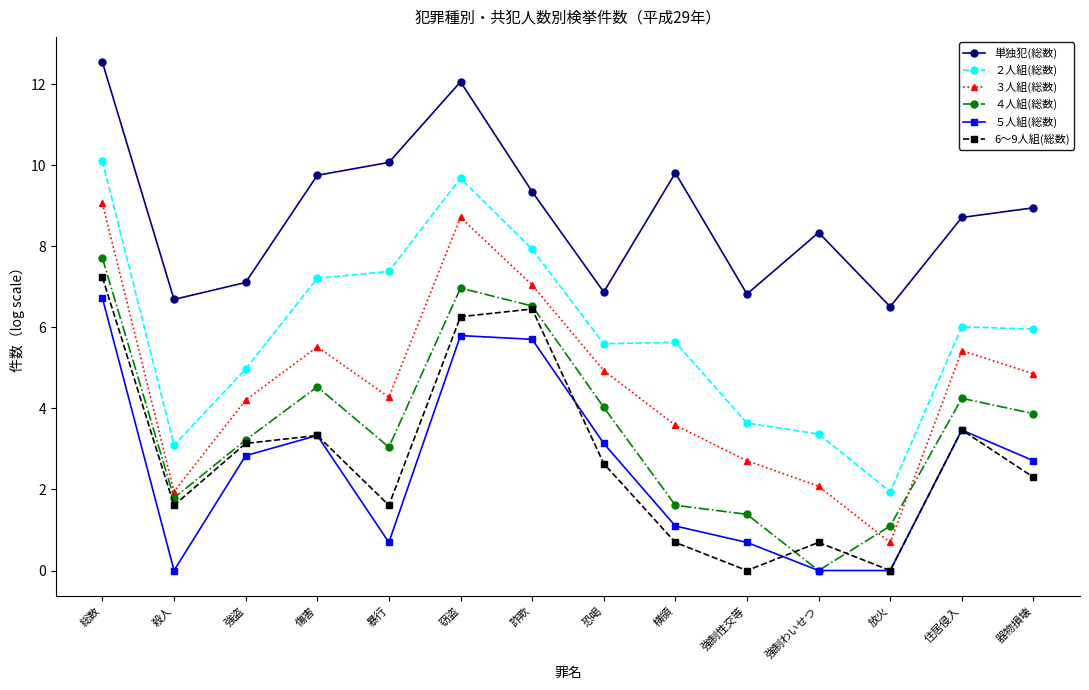

Is this an area chart (filled region under the line)?

No